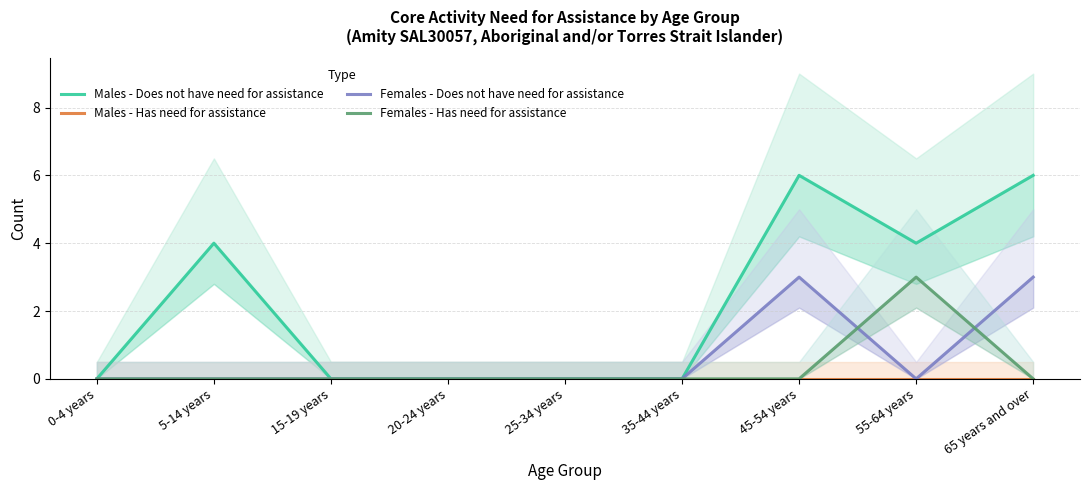

True or false: Females - Has need for assistance has more than 2 points higher than both neighbors.

False